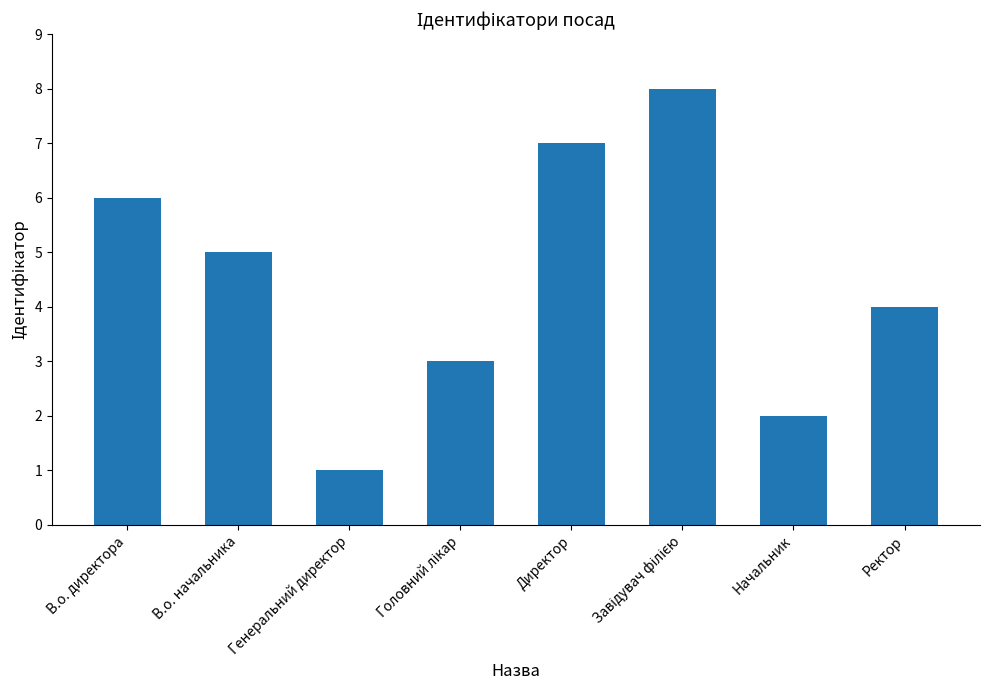

What is the change in value from В.о. директора to Директор?

+1